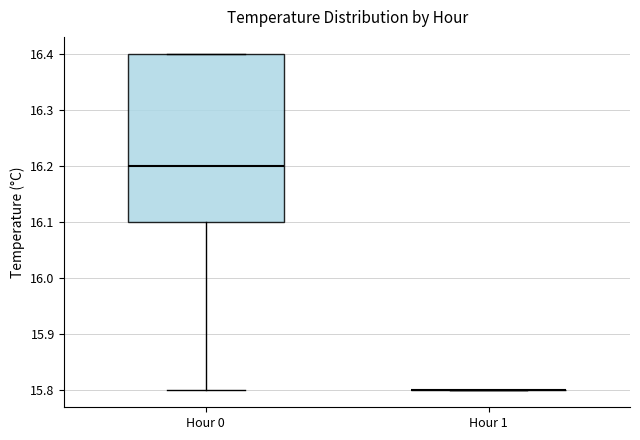

Reading left to right, transcribe this box plot: for each box, give where its median line is, the range the box spans, and where its two whiskers end, as read against the y-axis. The values are not printed on the chart, so give them approximately, as read against the axis.

Hour 0: median 16.2, box 16.1 to 16.4, whiskers 15.8 to 16.4
Hour 1: box collapsed to a line at 15.8, whiskers 15.8 to 15.8